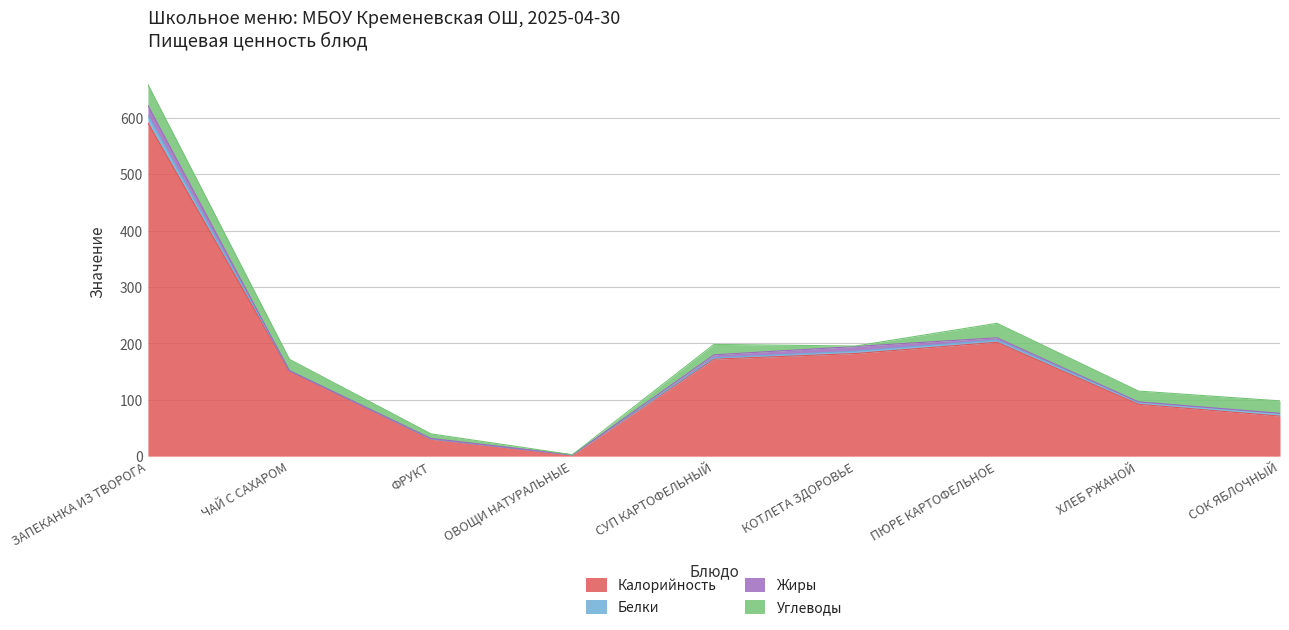

How many values in the Жиры series are below 1?

4